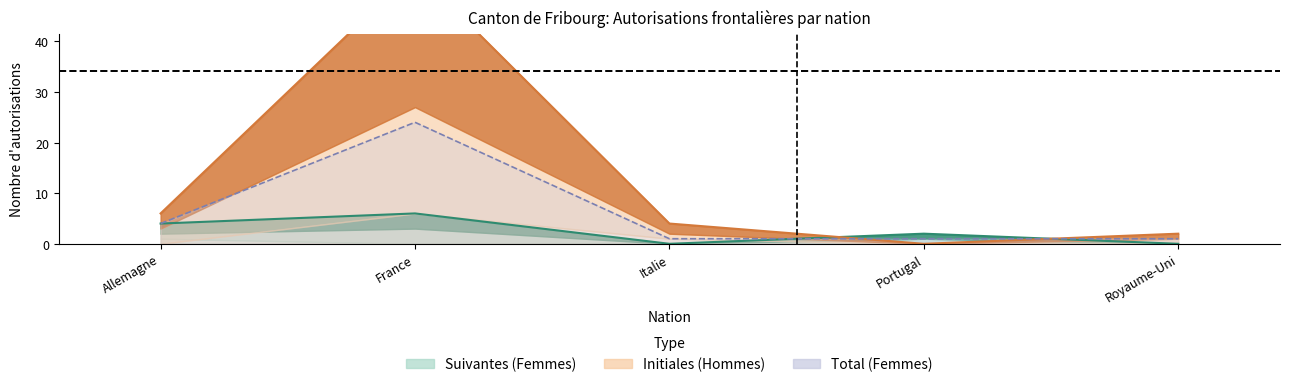

How many lines are shown in the chart?

3